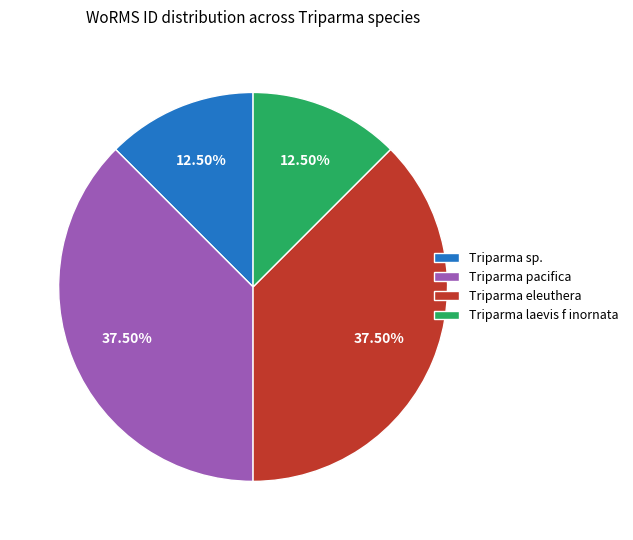

Is the sum of Triparma laevis f inornata and Triparma sp. greater than half?

No